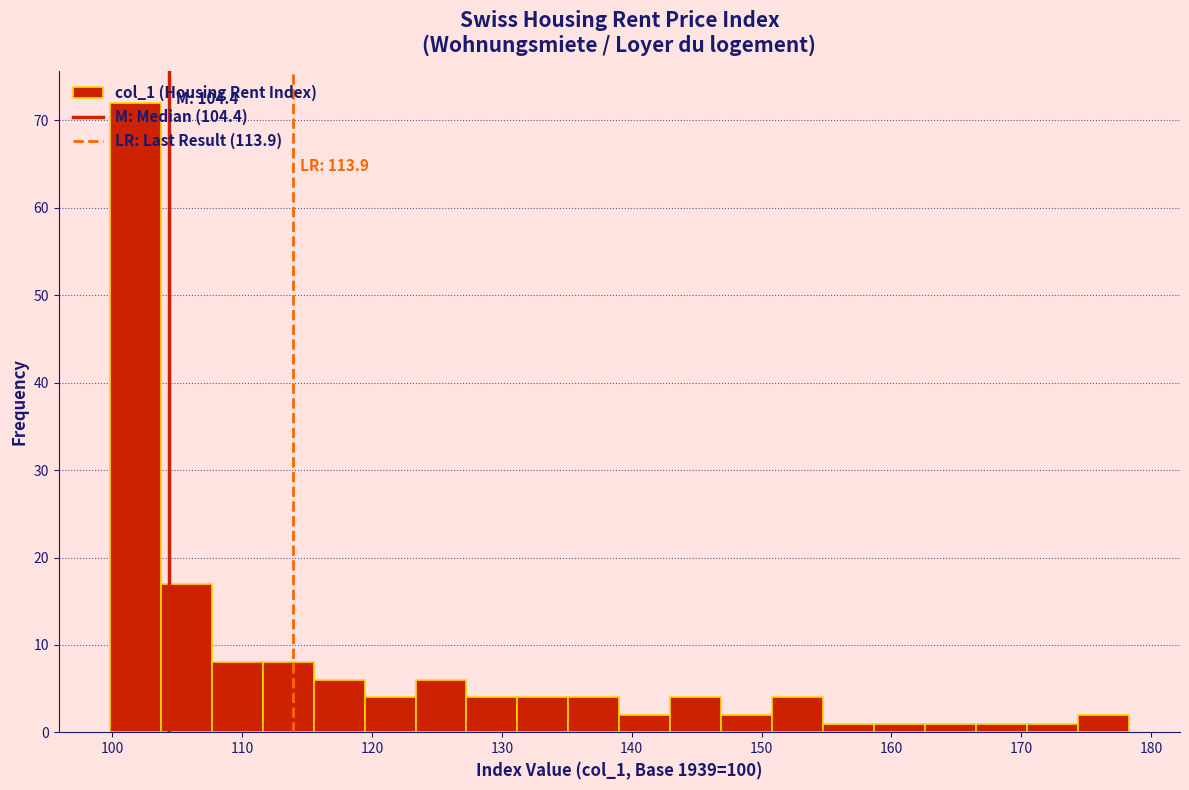

Around what value on the x-axis is the tallest bar? Give the approximate position of its centre, as read against the axis.

102